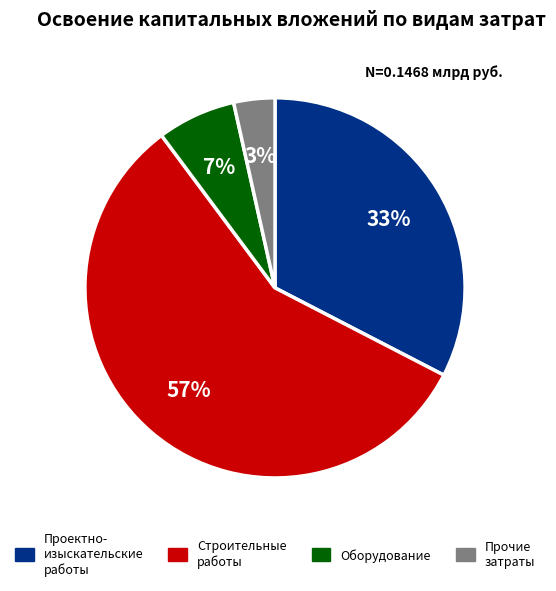

Does any single category account for the majority?

Yes